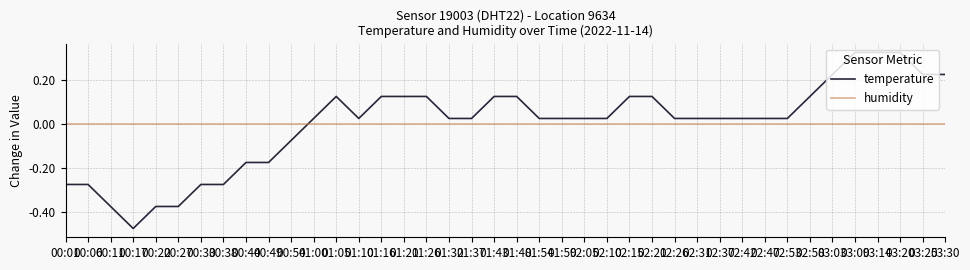

At which label does temperature first exceed 0?

01:00